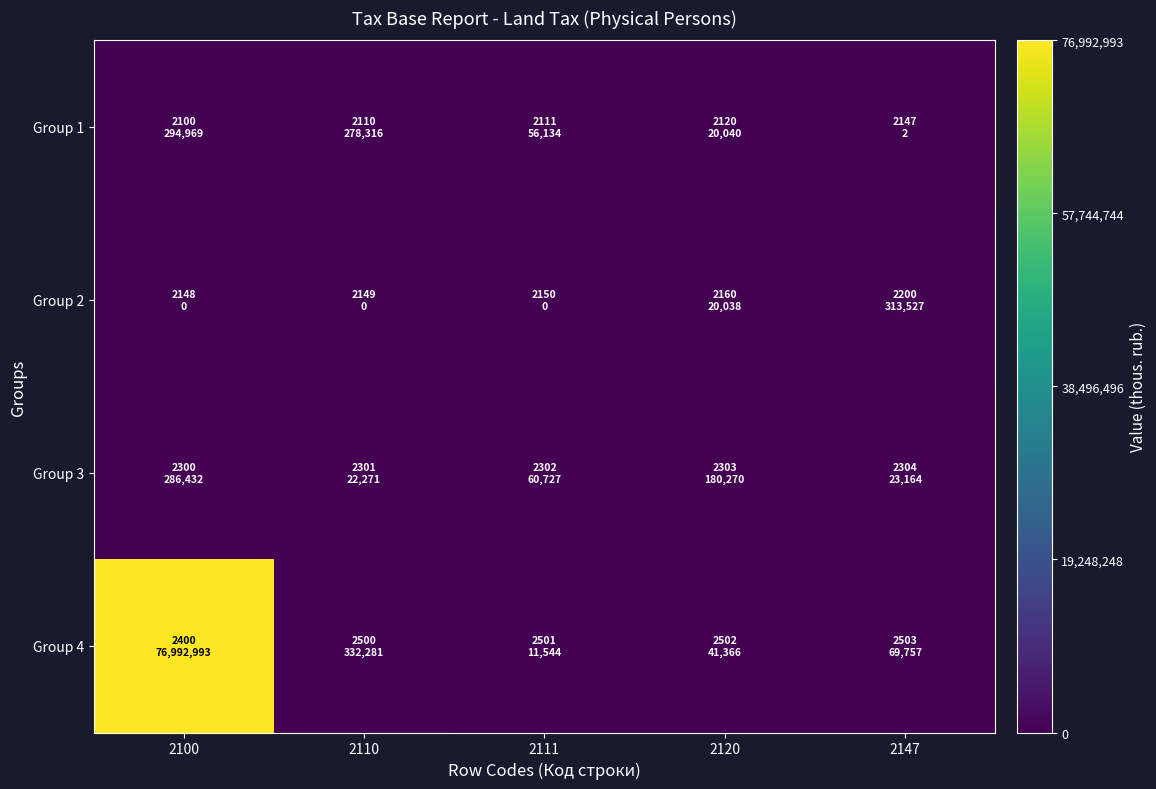

Which series has the widest spread of values?

Group 4